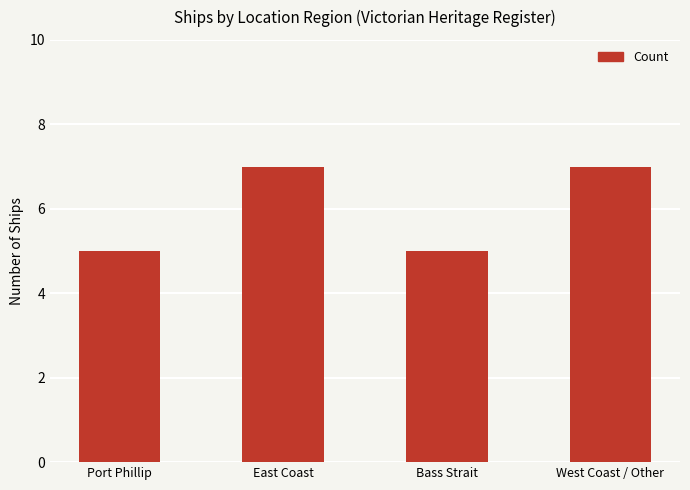

What is the difference between the values at West Coast / Other and Port Phillip?

2